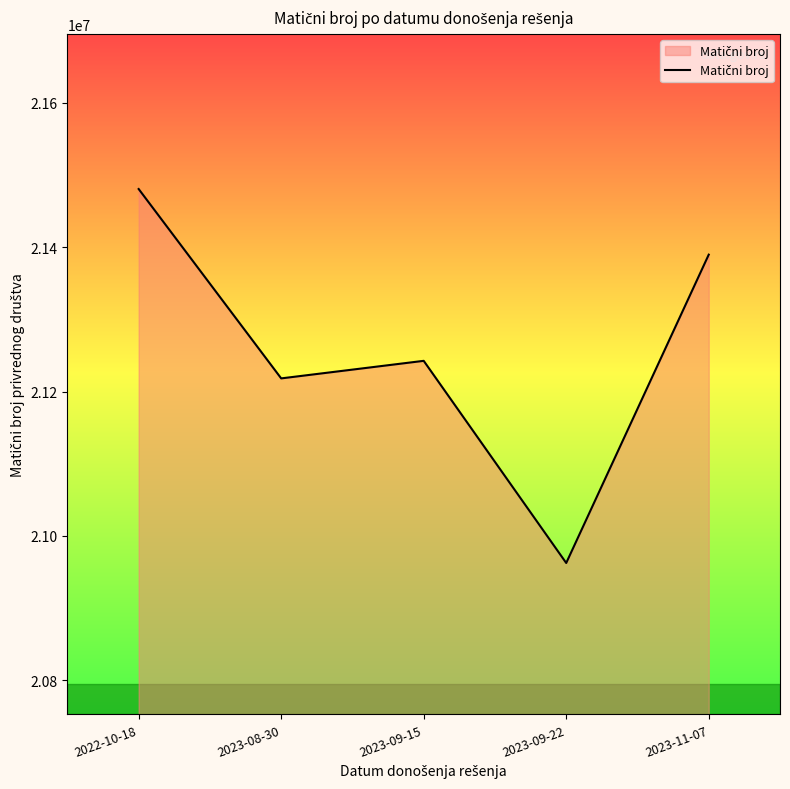

What is the sum of the values at 2023-08-30 and 2023-09-22?

42180858